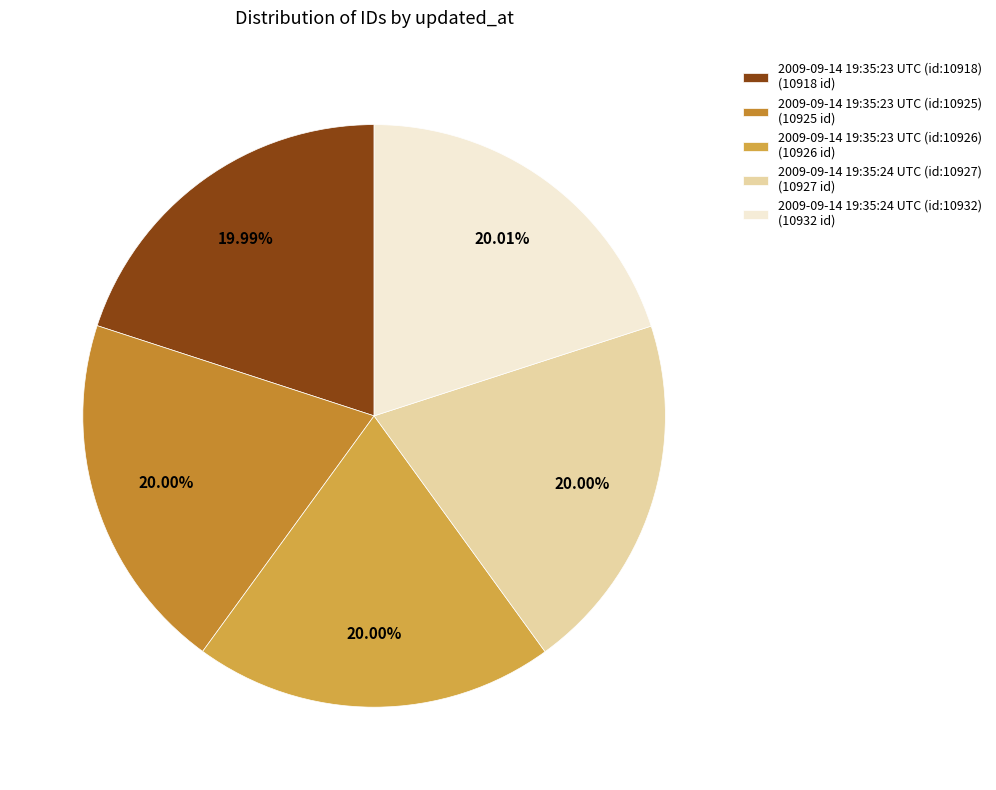

What is the smallest slice in the pie chart?

2009-09-14 19:35:23 UTC (id:10918)